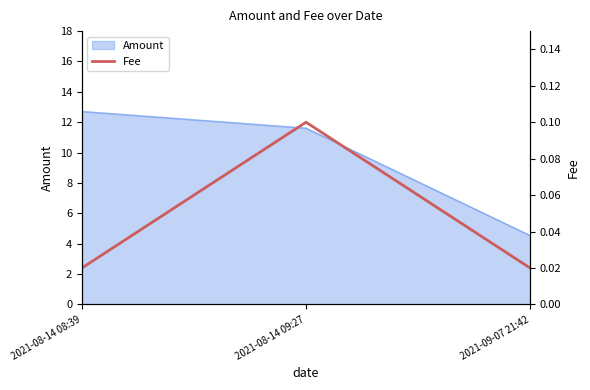

The chart shows a value of 0.1 at 2021-08-14 09:27. True or false?

True